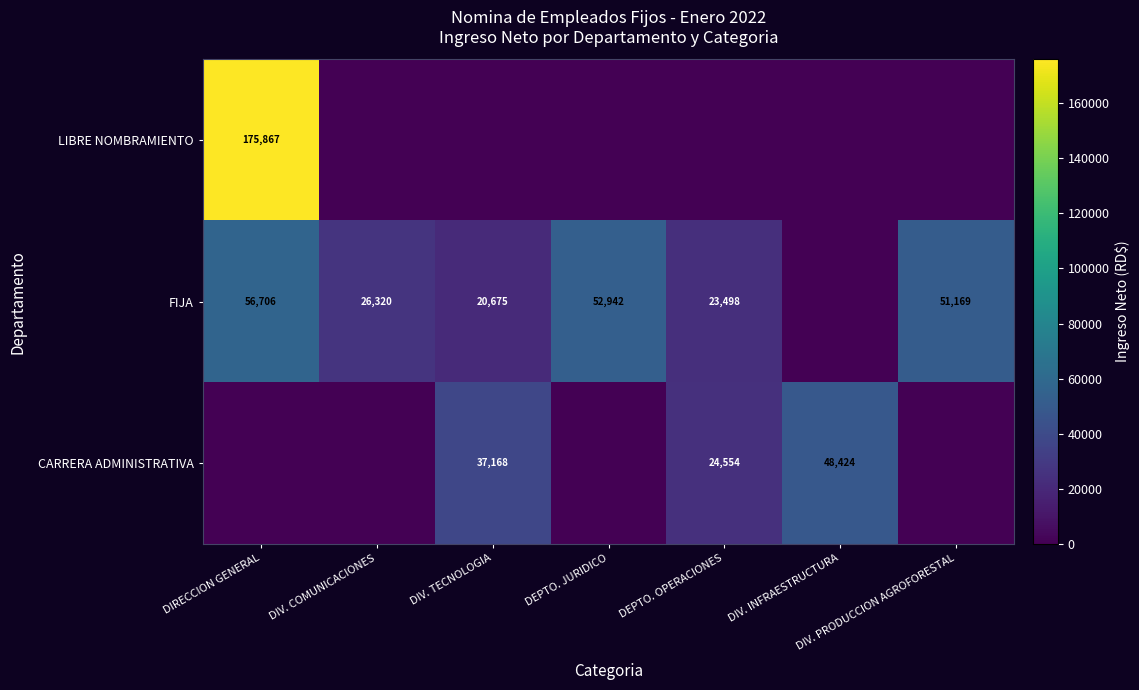

What is the sum of the CARRERA ADMINISTRATIVA values at DIV. INFRAESTRUCTURA and DEPTO. OPERACIONES?

72978